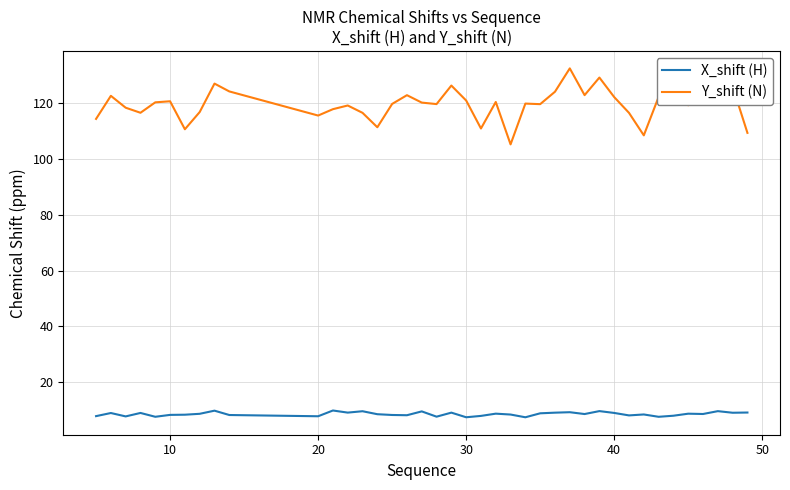

What is the maximum value for Y_shift (N)?

132.4